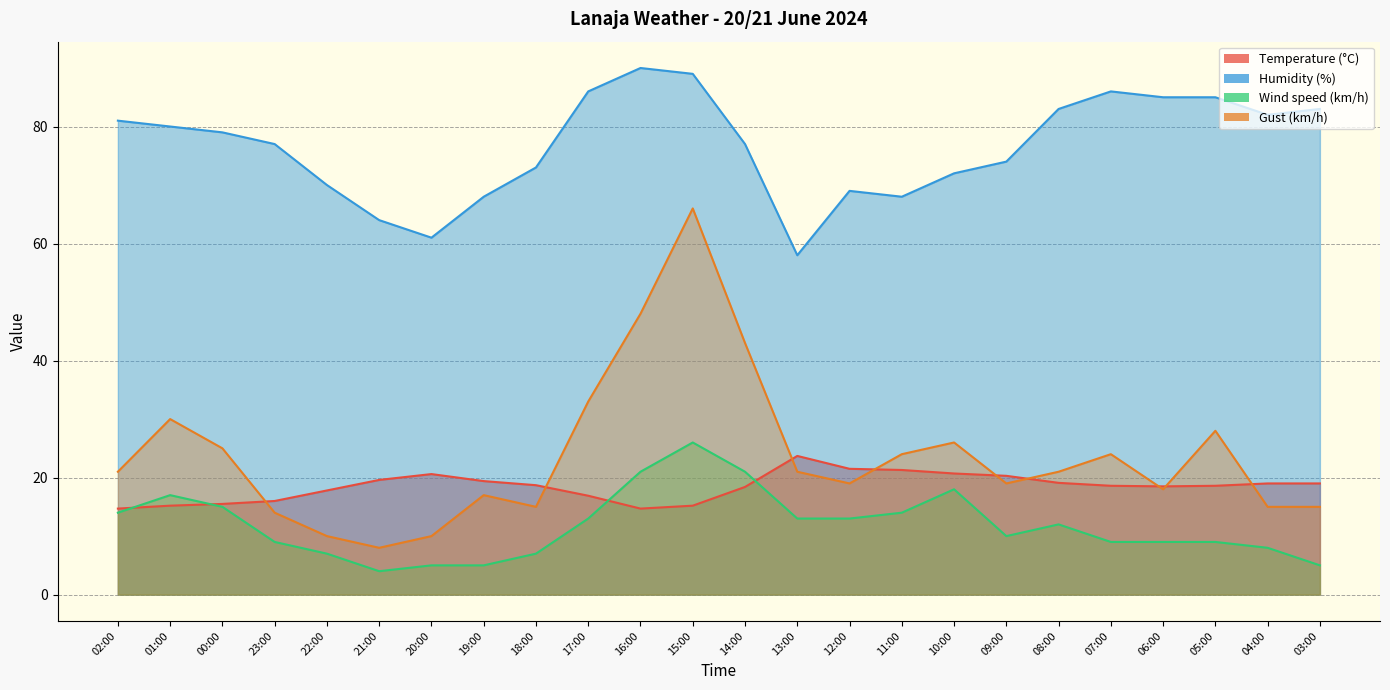

At which category is the sum across all series the highest?

15:00